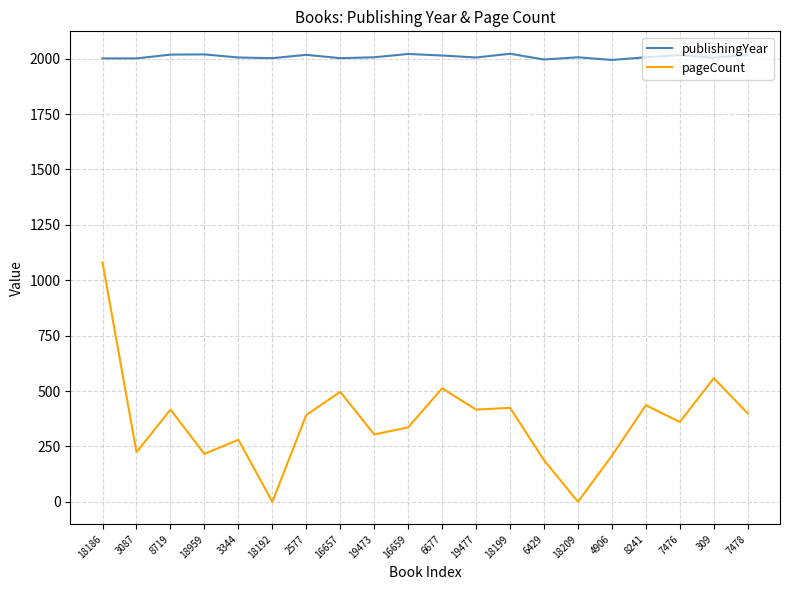

What is the total value across all series at 19473?

2310